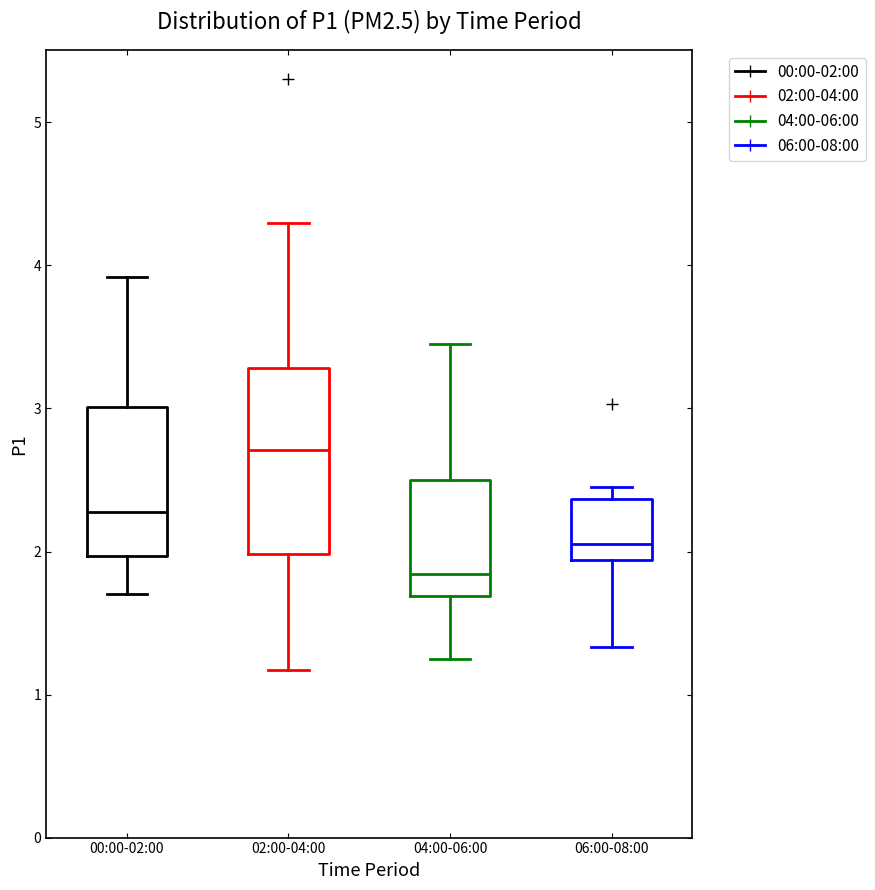

Reading left to right, transcribe this box plot: for each box, give where its median line is, the range the box spans, and where its two whiskers end, as read against the y-axis. The values are not printed on the chart, so give them approximately, as read against the axis.

00:00-02:00: median 2.3, box 2.0 to 3.0, whiskers 1.7 to 3.9
02:00-04:00: median 2.7, box 2.0 to 3.3, whiskers 1.2 to 4.3
04:00-06:00: median 1.8, box 1.7 to 2.5, whiskers 1.3 to 3.5
06:00-08:00: median 2.1, box 1.9 to 2.4, whiskers 1.3 to 2.5